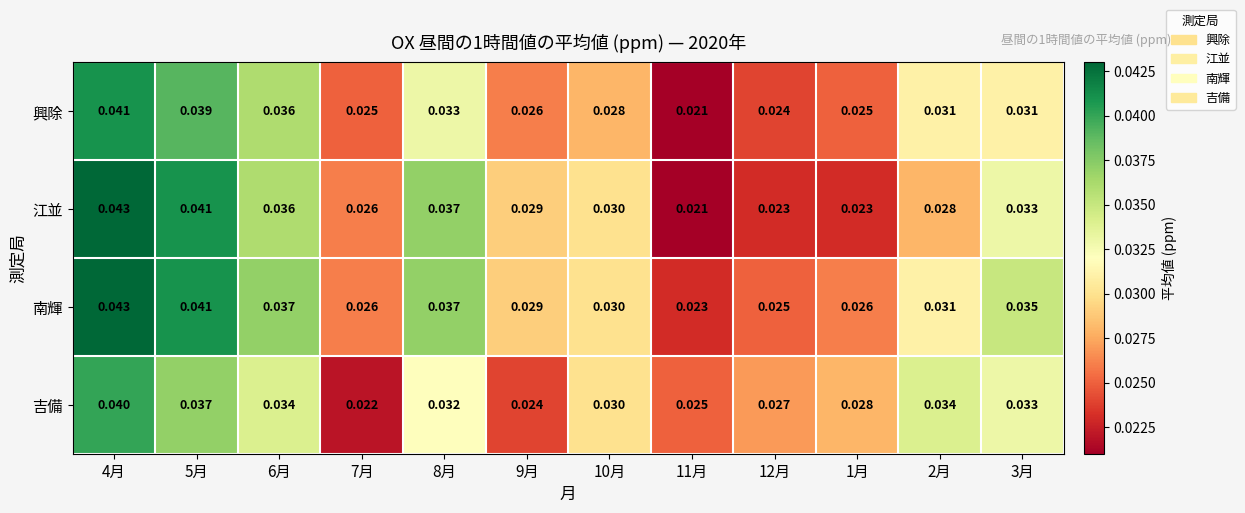

Which series has the largest range (max minus min)?

江並